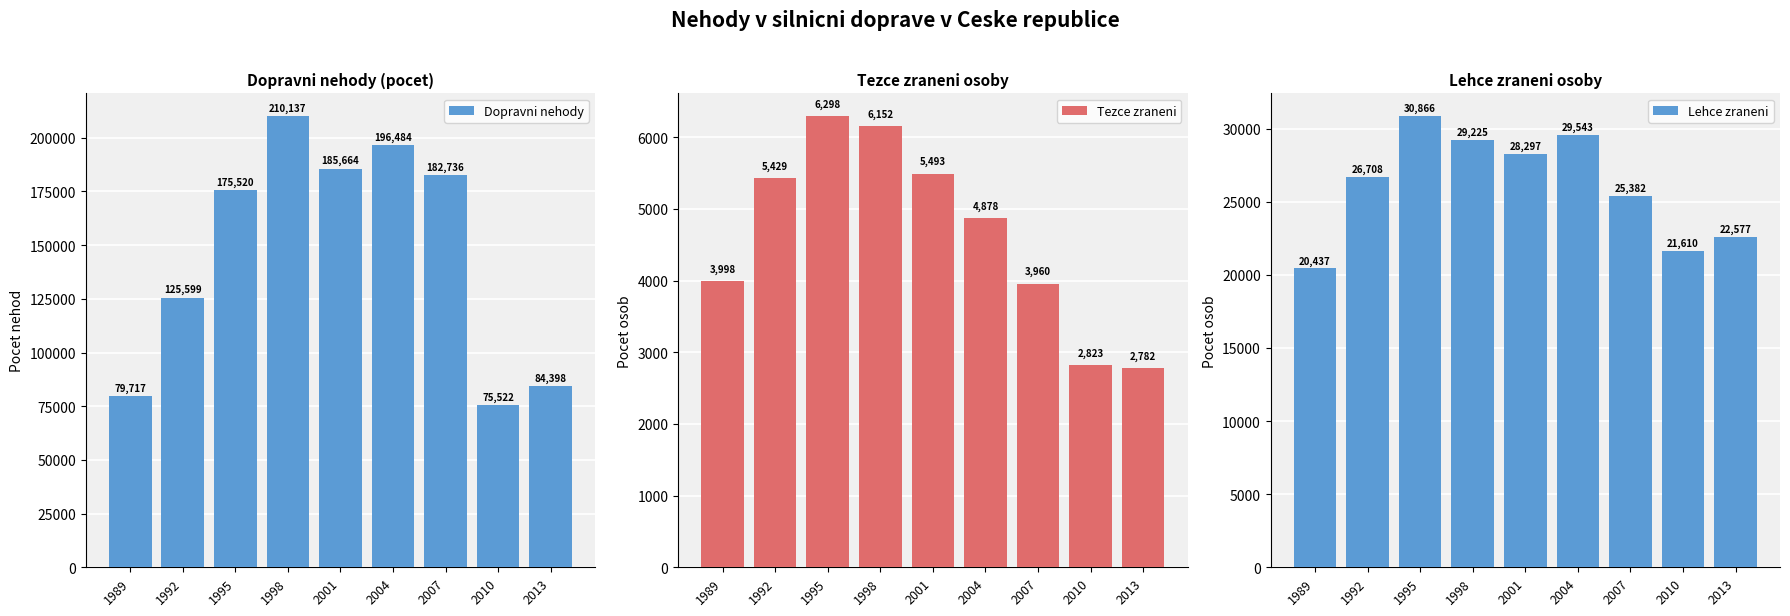

Which series has the largest total across all categories?

Dopravni nehody